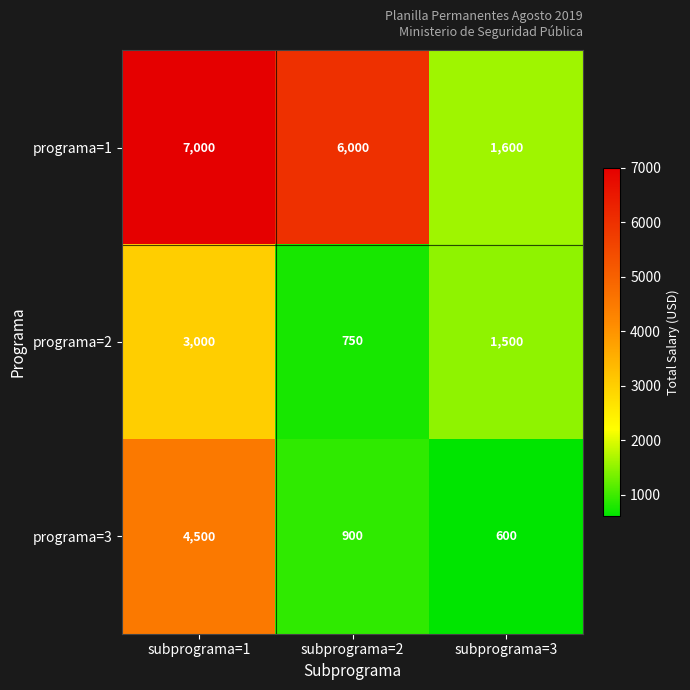

What is the smallest value displayed?

600